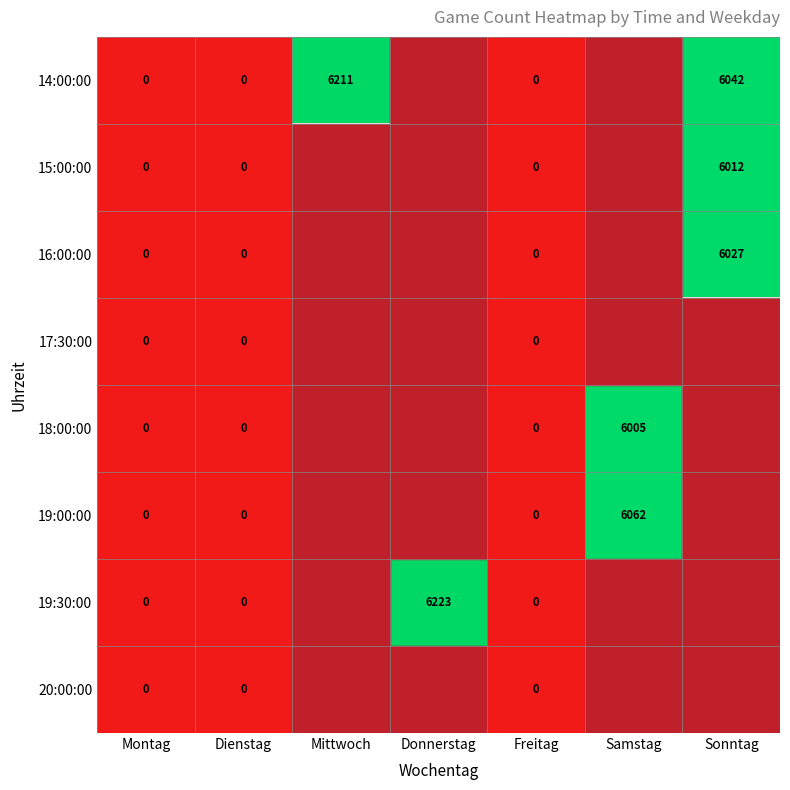

The 15:00:00 series shows 6012 at Sonntag. True or false?

True